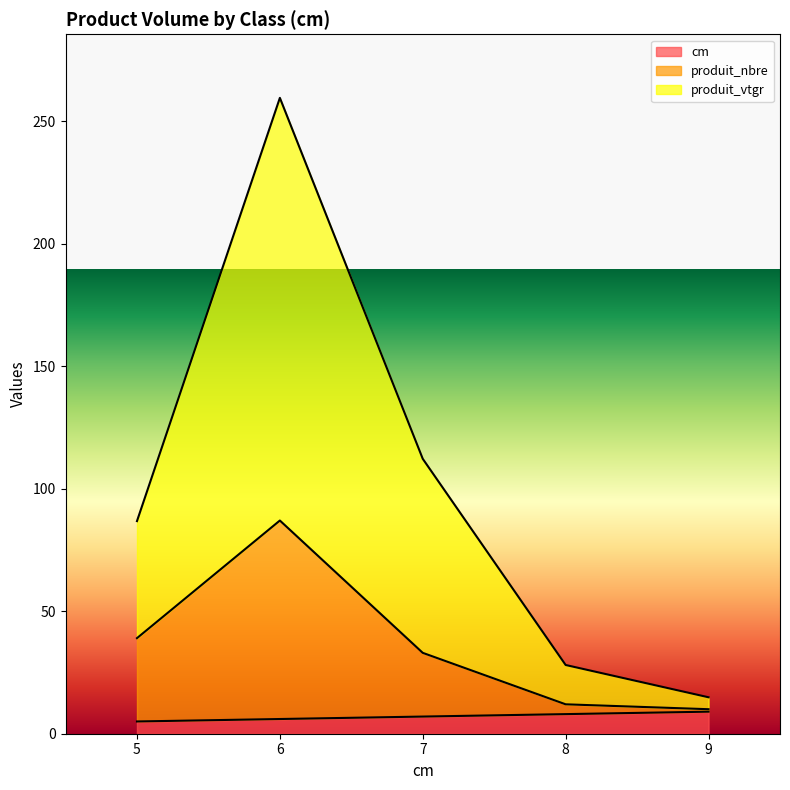

What is the difference between the cm values at 6 and 8?

2.0